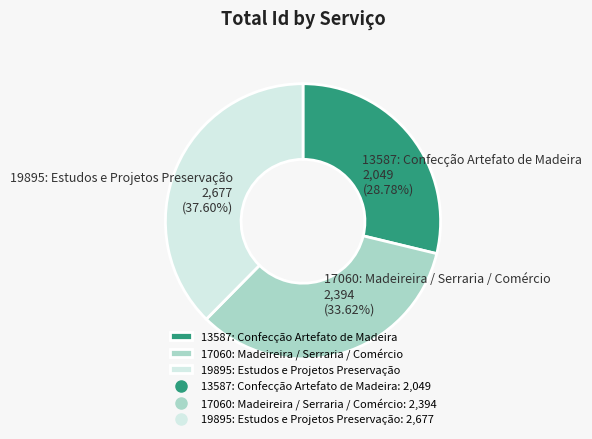

Combined, what portion of the pie is 19895: Estudos e Projetos Preservação and 13587: Confecção Artefato de Madeira?

66.4%